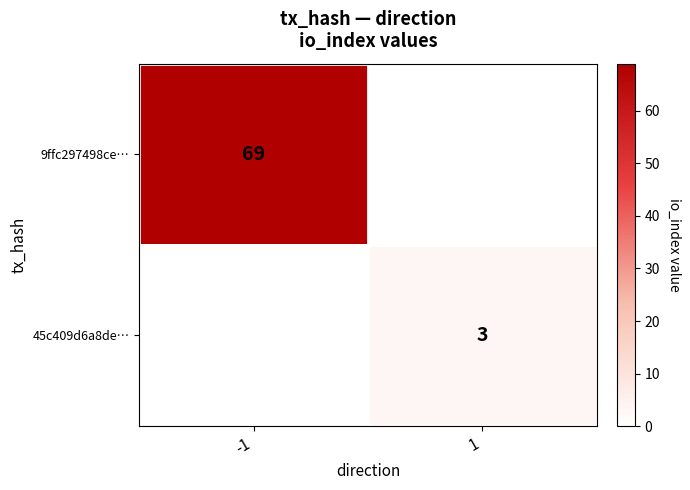

True or false: 45c409d6a8de… has a value of 1 at 1.

False